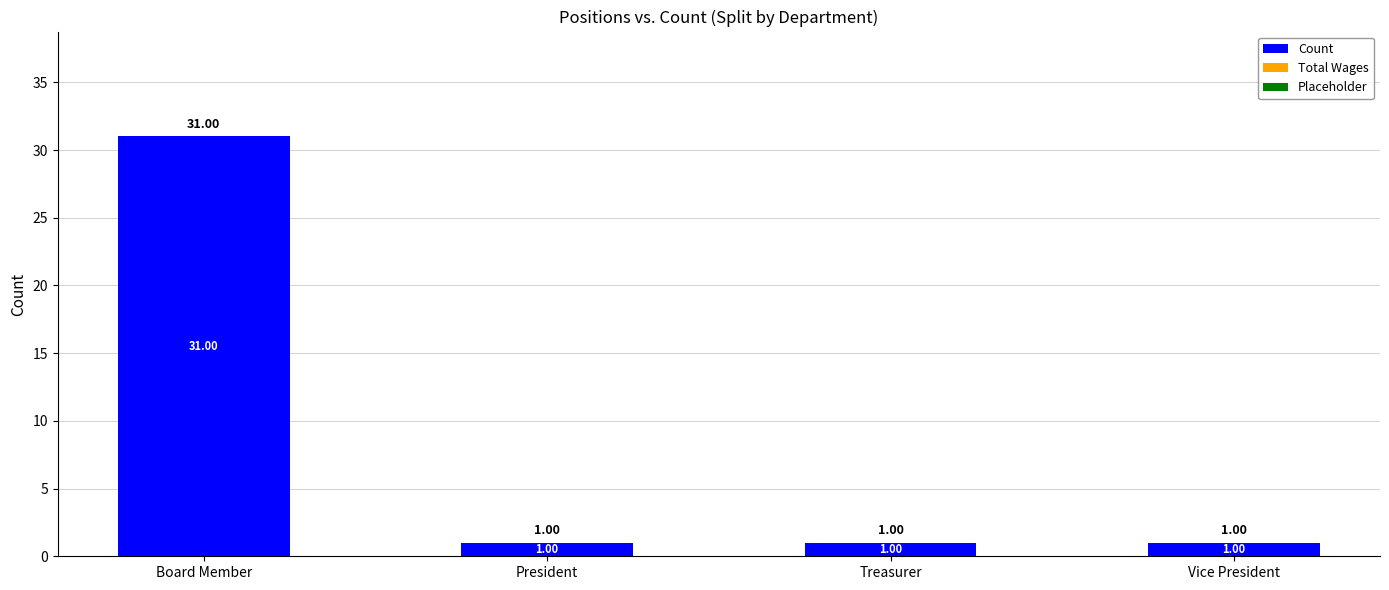

At which category does the chart reach its peak across all series?

Board Member